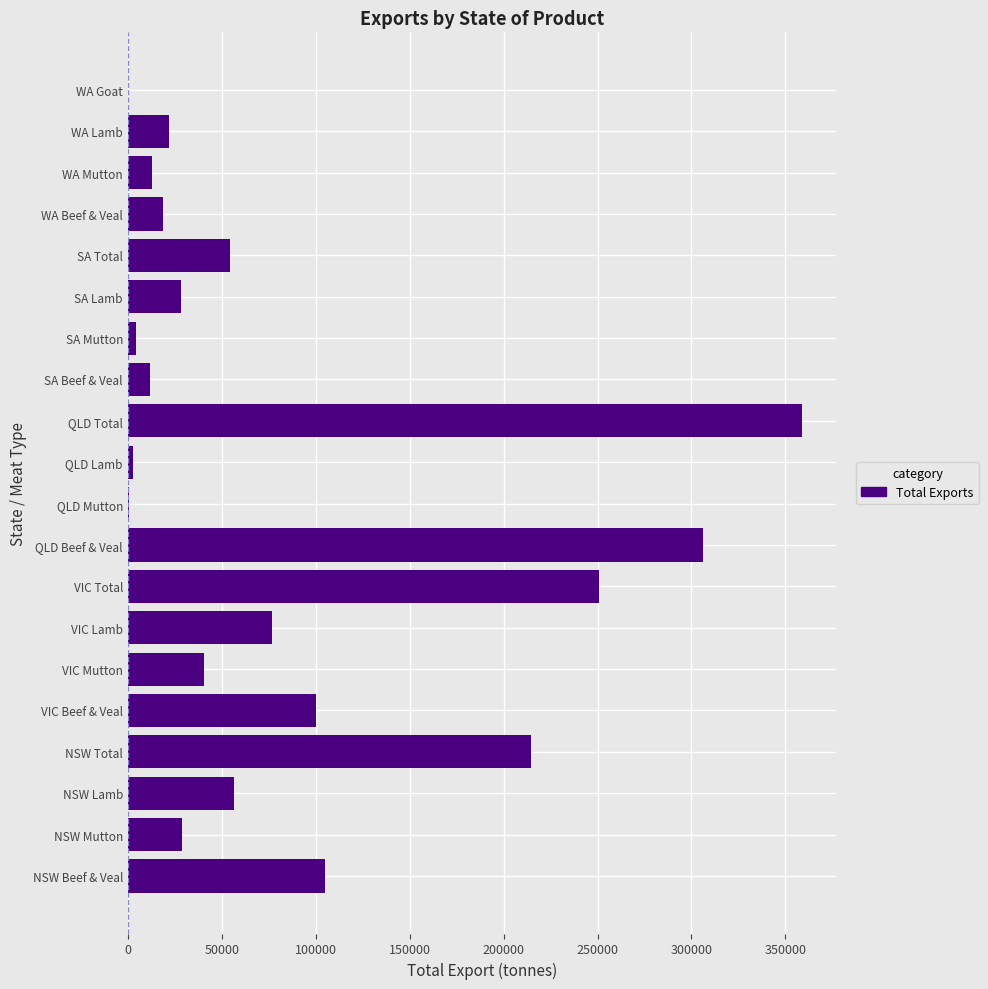

At which category does the chart reach its peak across all series?

QLD Total